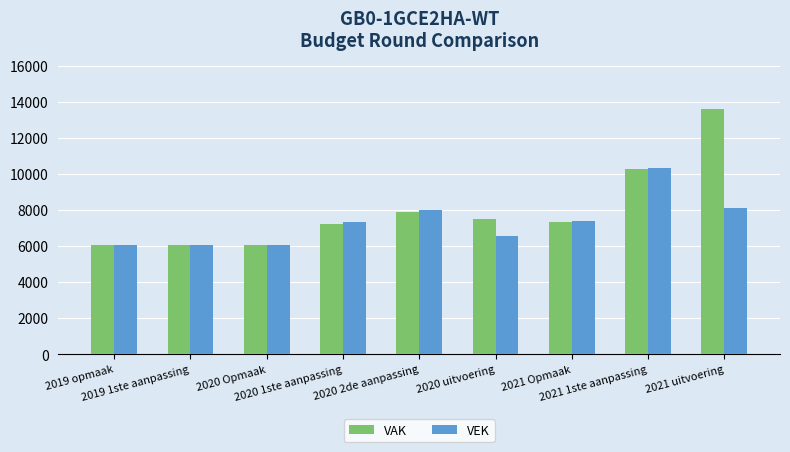

Which series has the widest spread of values?

VAK